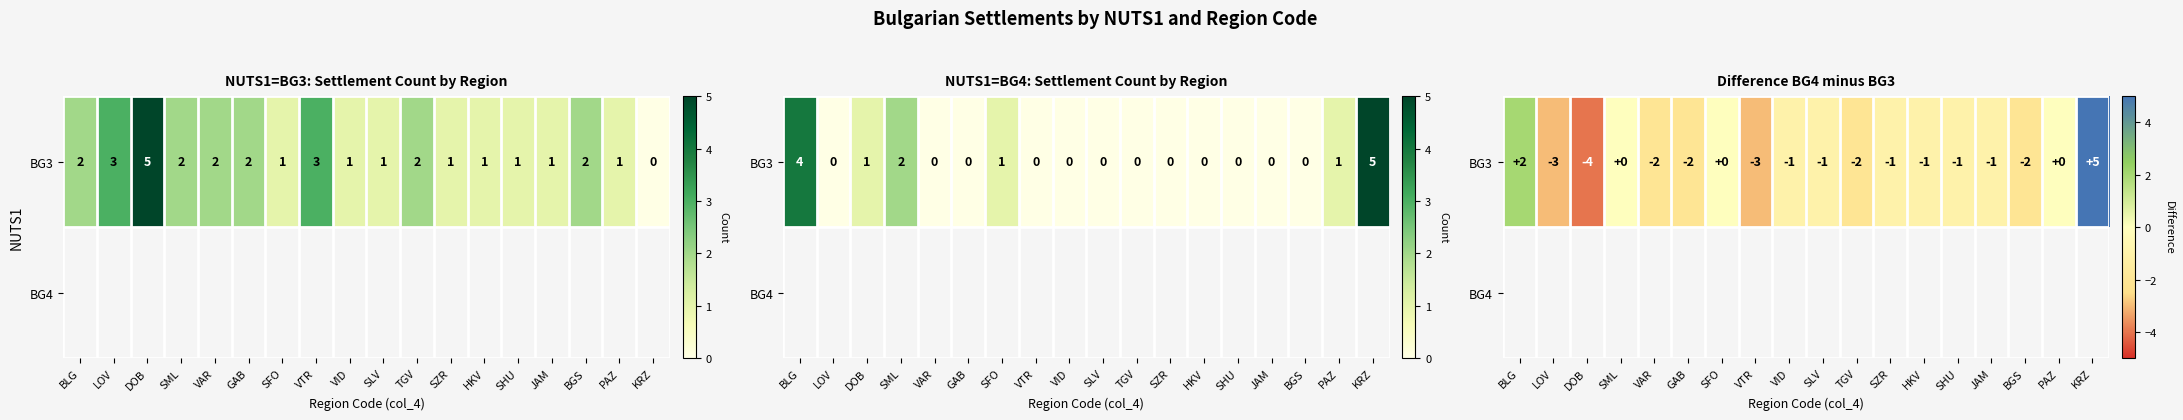

What is the sum of the values at BLG and VID?

1